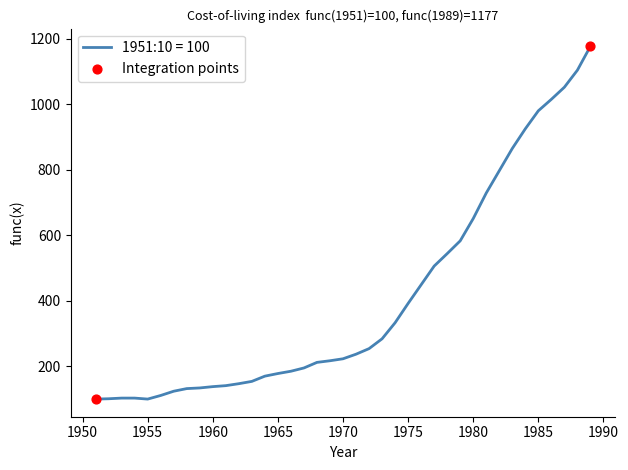

What is the smallest value displayed?

100